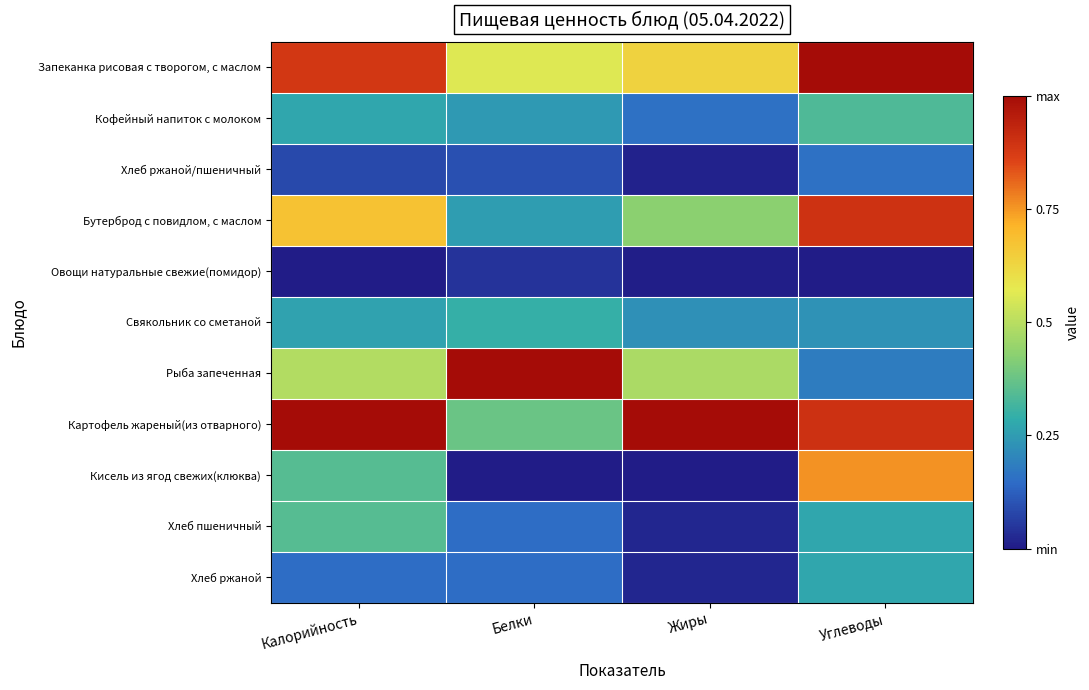

Between Калорийность and Жиры, which series saw the biggest shift?

Кисель из ягод свежих(клюква)